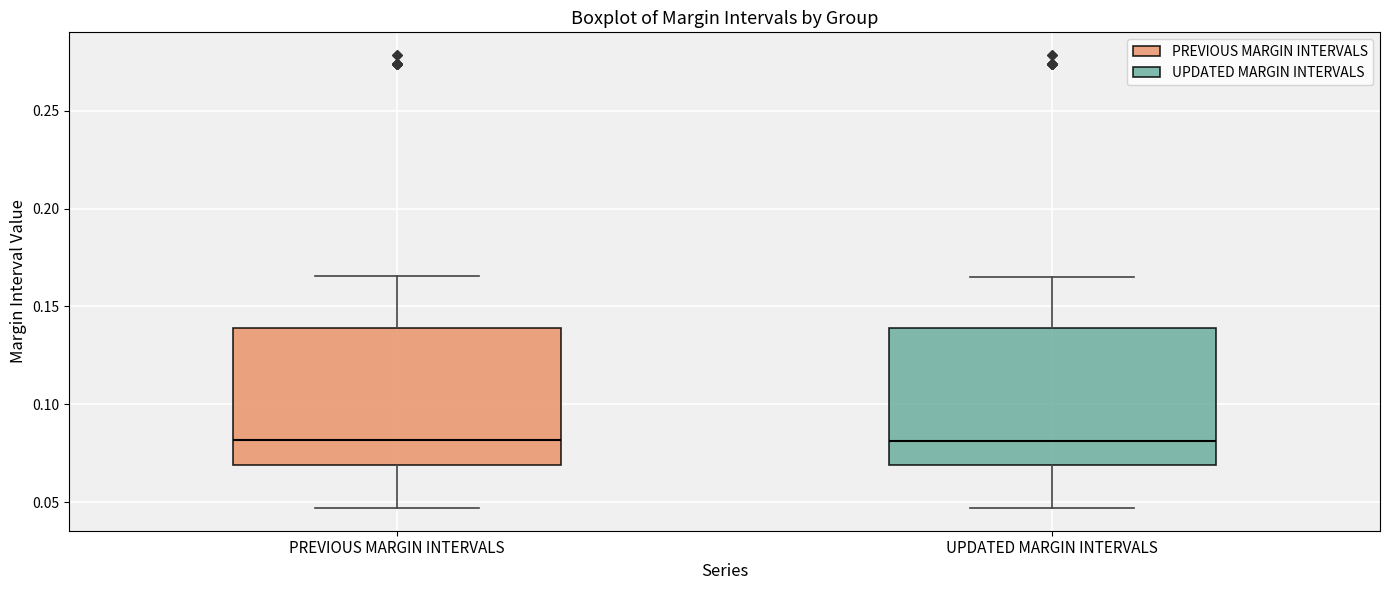

Reading left to right, transcribe this box plot: for each box, give where its median line is, the range the box spans, and where its two whiskers end, as read against the y-axis. The values are not printed on the chart, so give them approximately, as read against the axis.

PREVIOUS MARGIN INTERVALS: median 0.080, box 0.070 to 0.140, whiskers 0.045 to 0.165
UPDATED MARGIN INTERVALS: median 0.080, box 0.070 to 0.140, whiskers 0.045 to 0.165